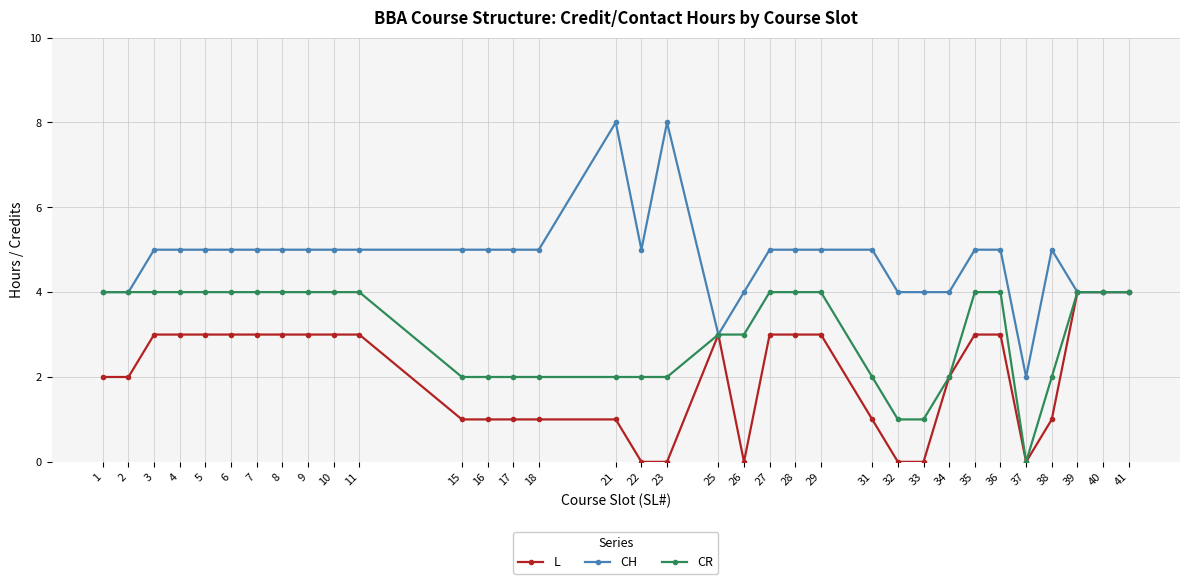

Is this an area chart (filled region under the line)?

No